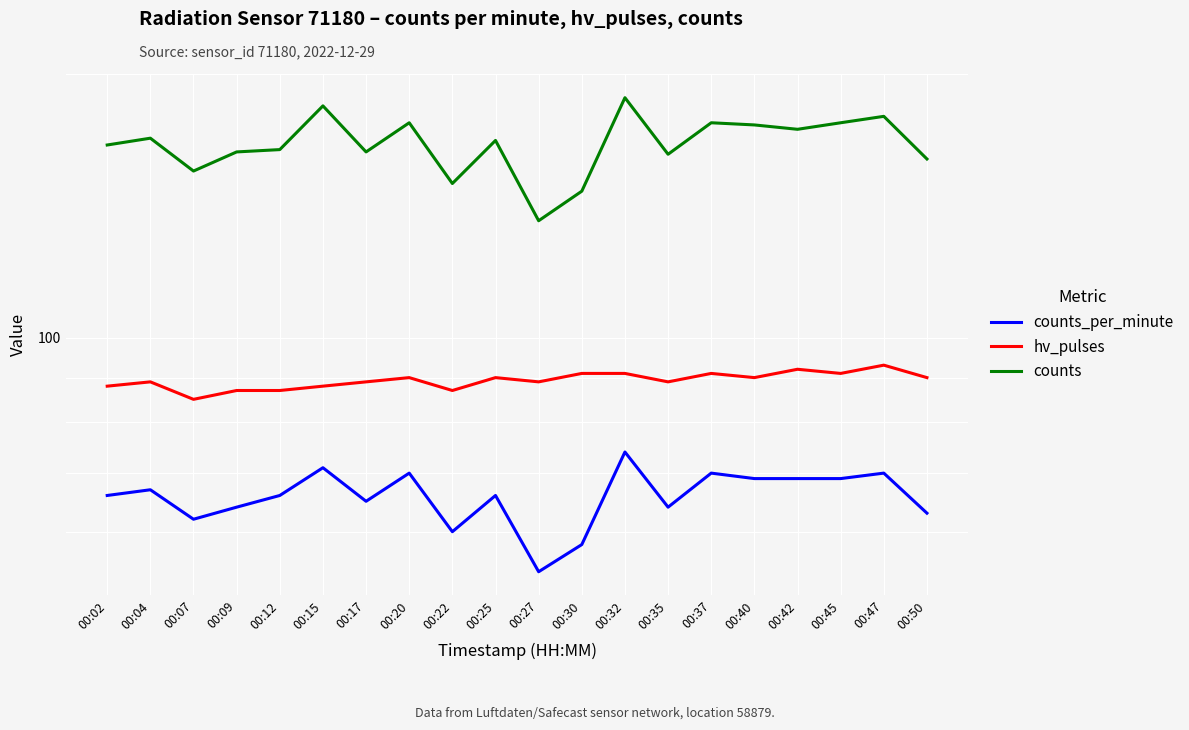

What is the total value across all series at 00:37?

337